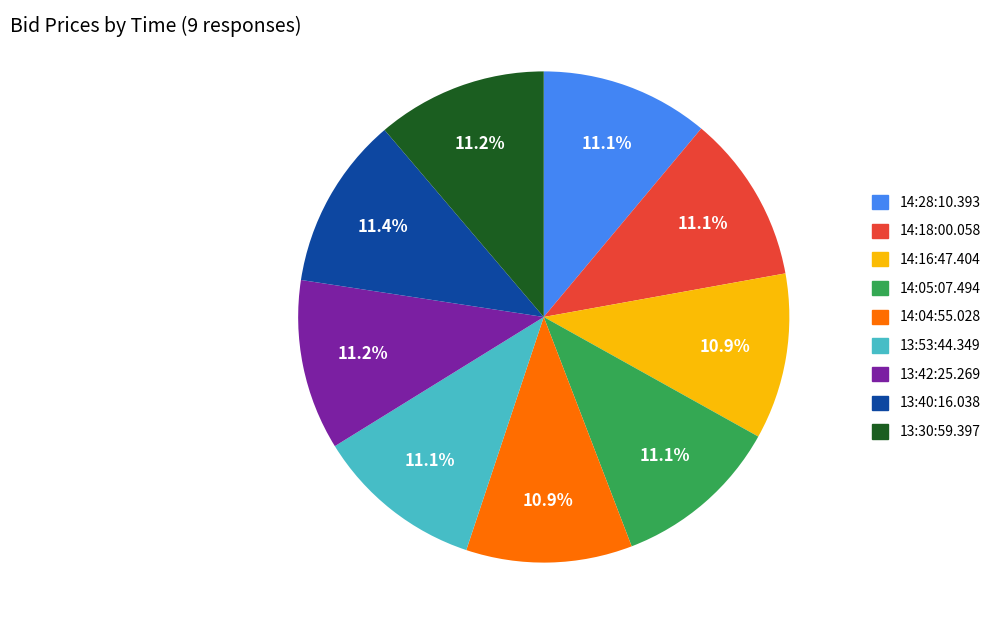

True or false: 13:40:16.038 accounts for 11% of the total.

True